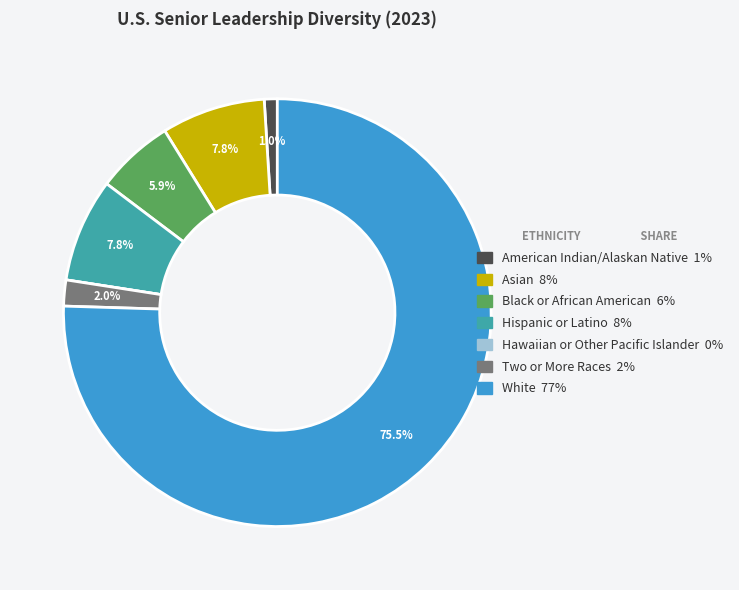

What portion of the pie excludes White?

24.5%